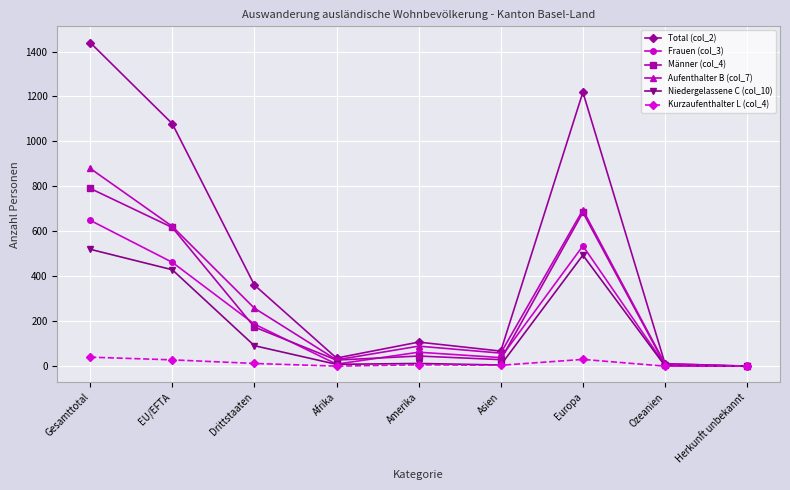

True or false: Männer (col_4) has more than 2 points higher than both neighbors.

False